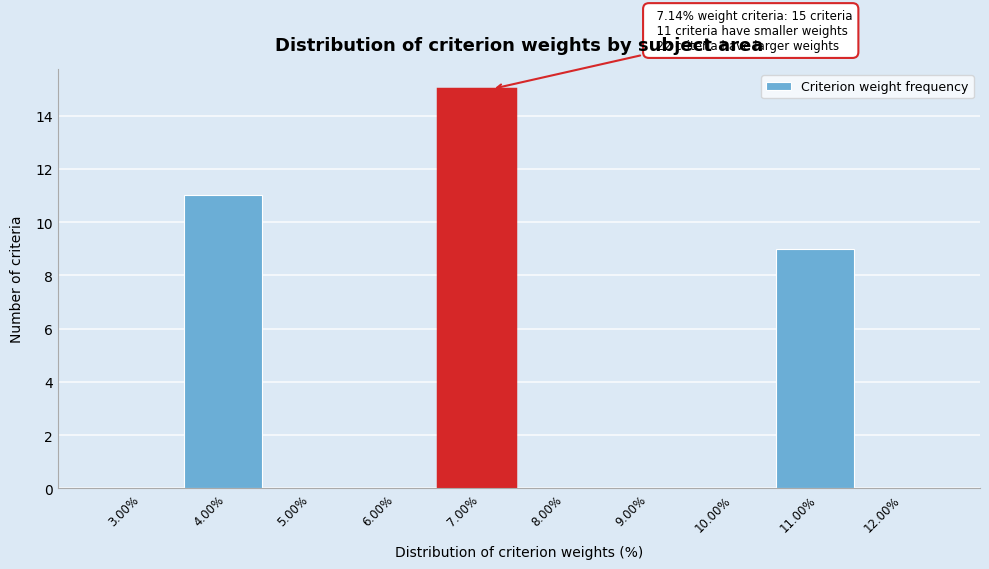

Reading left to right, list all the values displayed in this chart.

3.00%=0	4.00%=11	5.00%=0	6.00%=0	7.00%=15	8.00%=0	9.00%=0	10.00%=0	11.00%=9	12.00%=0